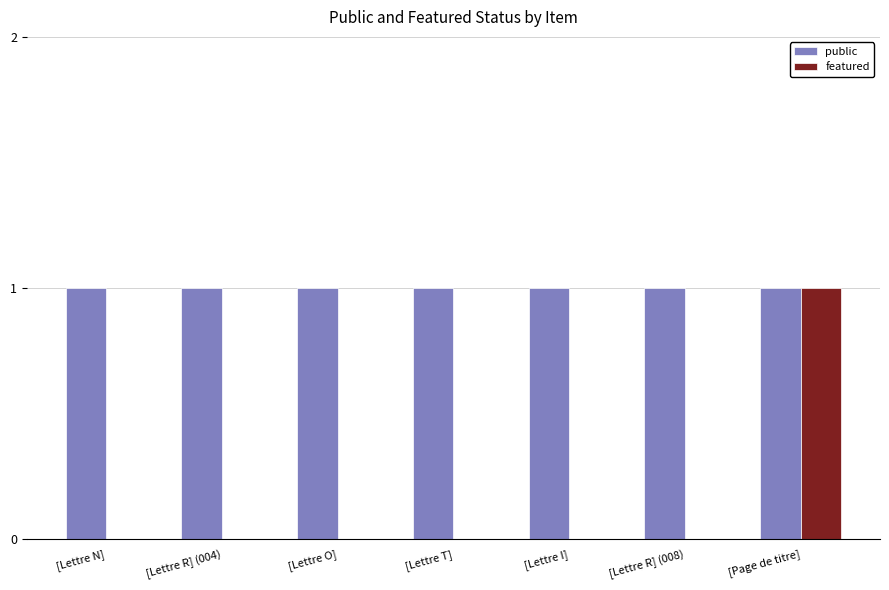

At which category is the sum across all series the highest?

[Page de titre]